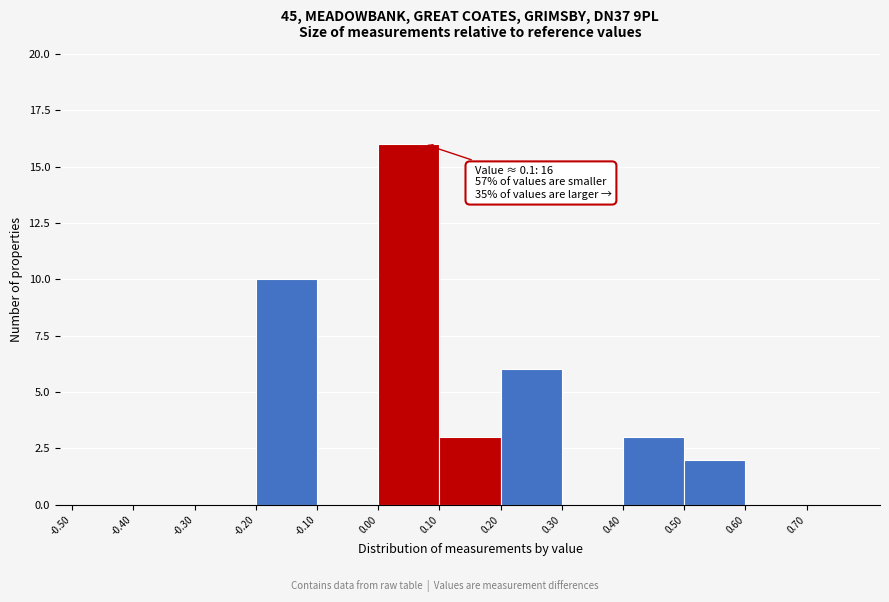

Which range on the x-axis has the tallest bar?

0.0 to 0.1